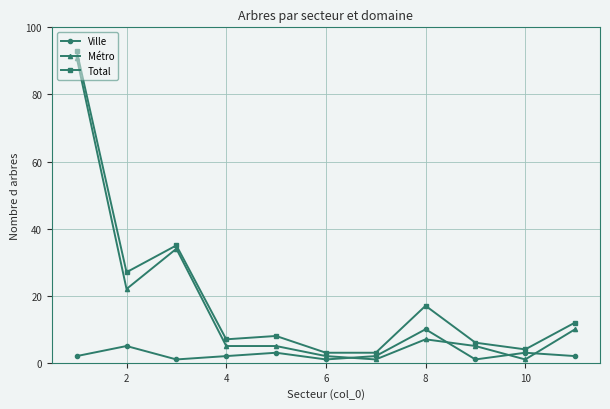

True or false: Total has more than 0 points higher than both neighbors.

True